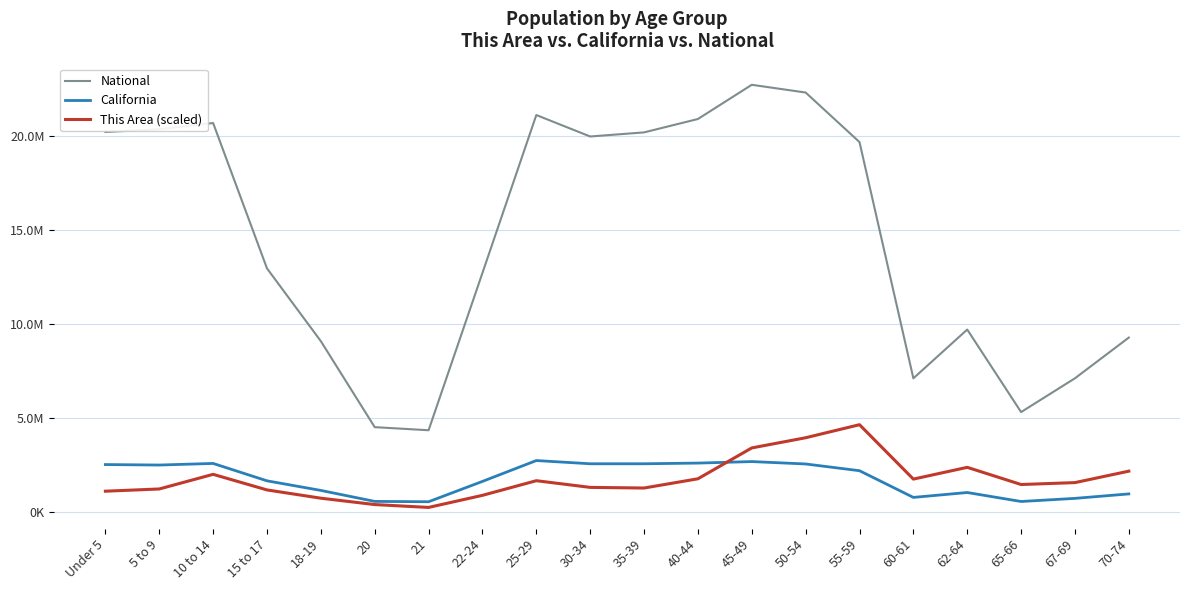

What are all the series names shown in the legend?

National, California, This Area (scaled)